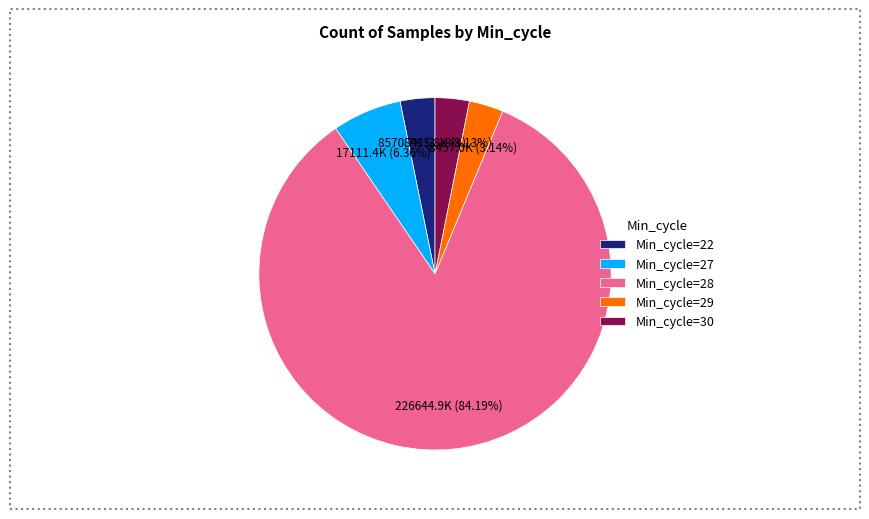

Which slice represents more than half of the pie?

Min_cycle=28